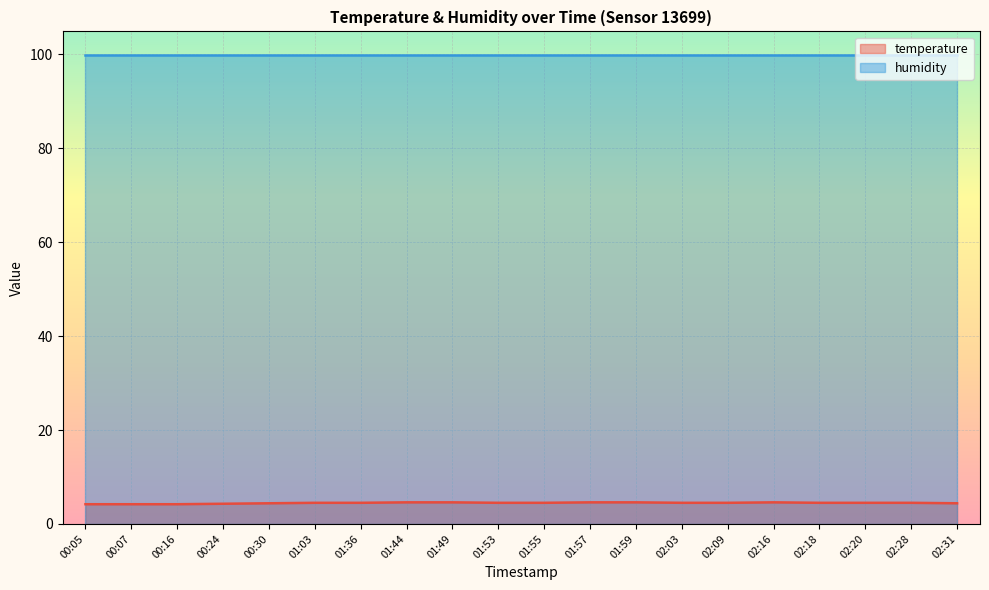

The chart shows a value of 4.5 at 01:03. True or false?

True